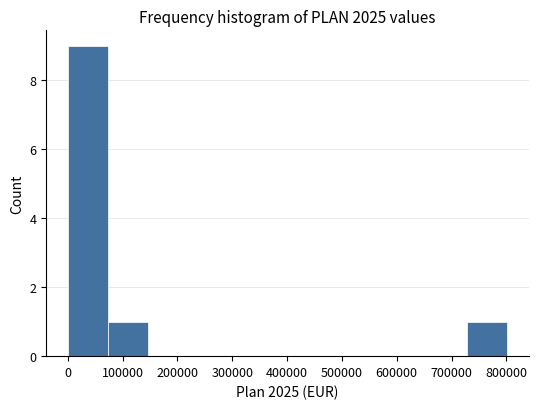

Reading left to right, list every bar in this chart as the range it spans on the x-axis followed by its height. Neither the bar edges nor the heights are printed on the chart, so give them approximately, as read against the axes.

0 to 70000: 9
70000 to 150000: 1
150000 to 220000: 0
220000 to 290000: 0
290000 to 360000: 0
360000 to 440000: 0
440000 to 510000: 0
510000 to 580000: 0
580000 to 660000: 0
660000 to 730000: 0
730000 to 800000: 1